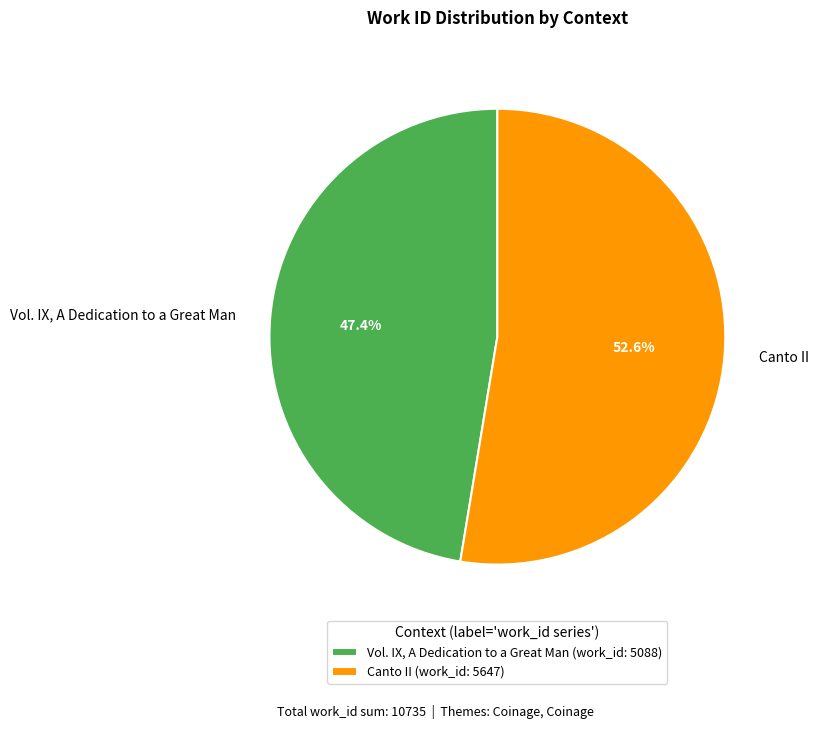

To the nearest percent, what portion does Vol. IX, A Dedication to a Great Man represent?

47%